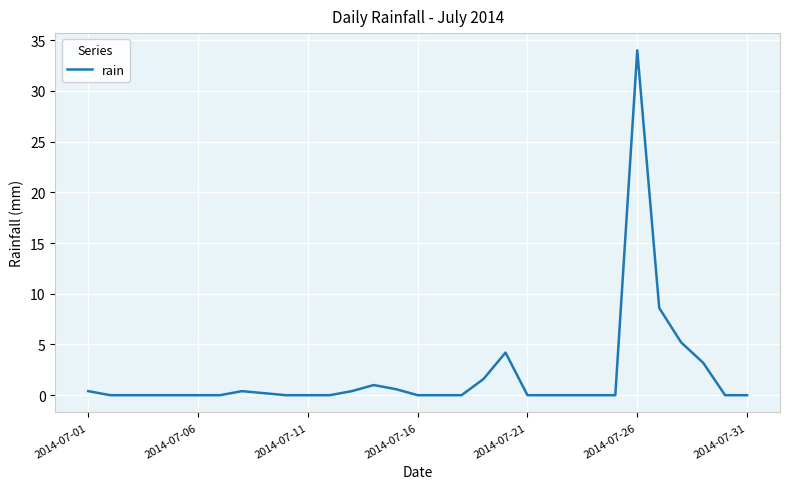

What is the greatest value displayed?

34.0